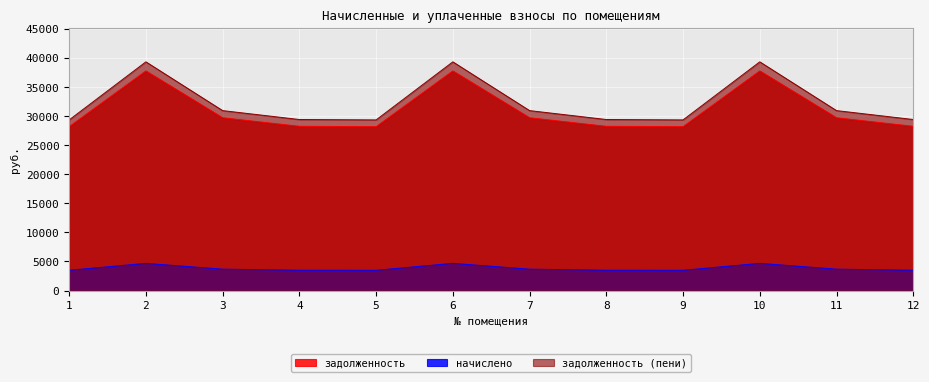

True or false: задолженность and начислено cross at least once.

False